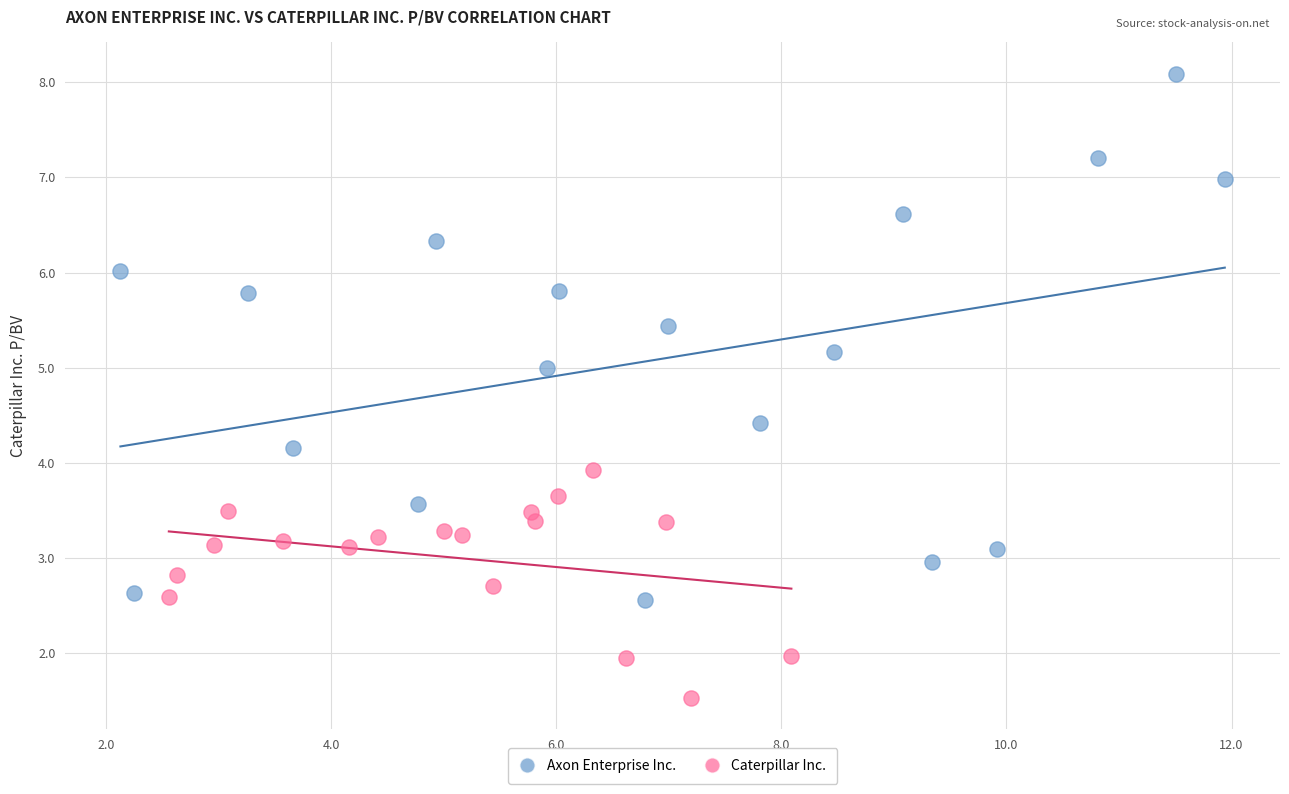

Which series reaches the minimum Y coordinate?

Caterpillar Inc.